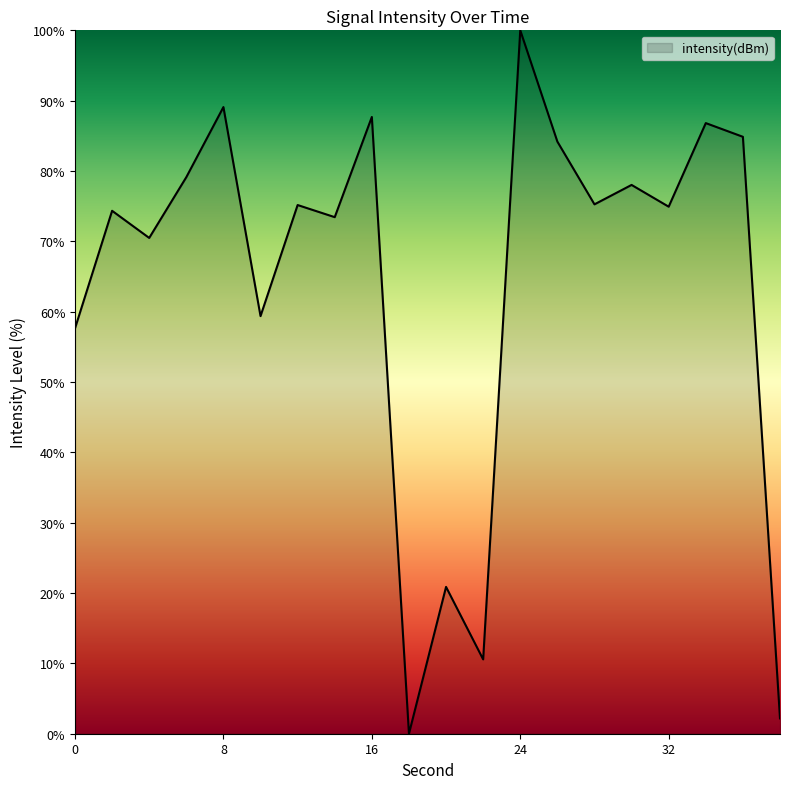

What is the maximum value shown in the chart?

100.0